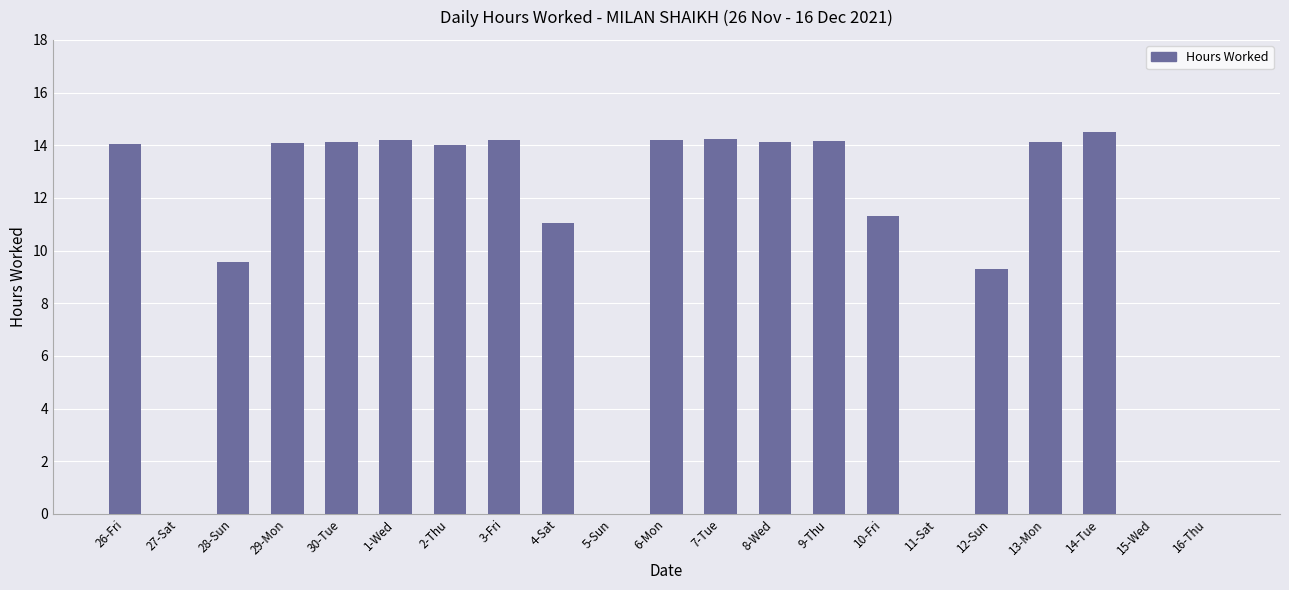

What is the maximum value shown in the chart?

14.5